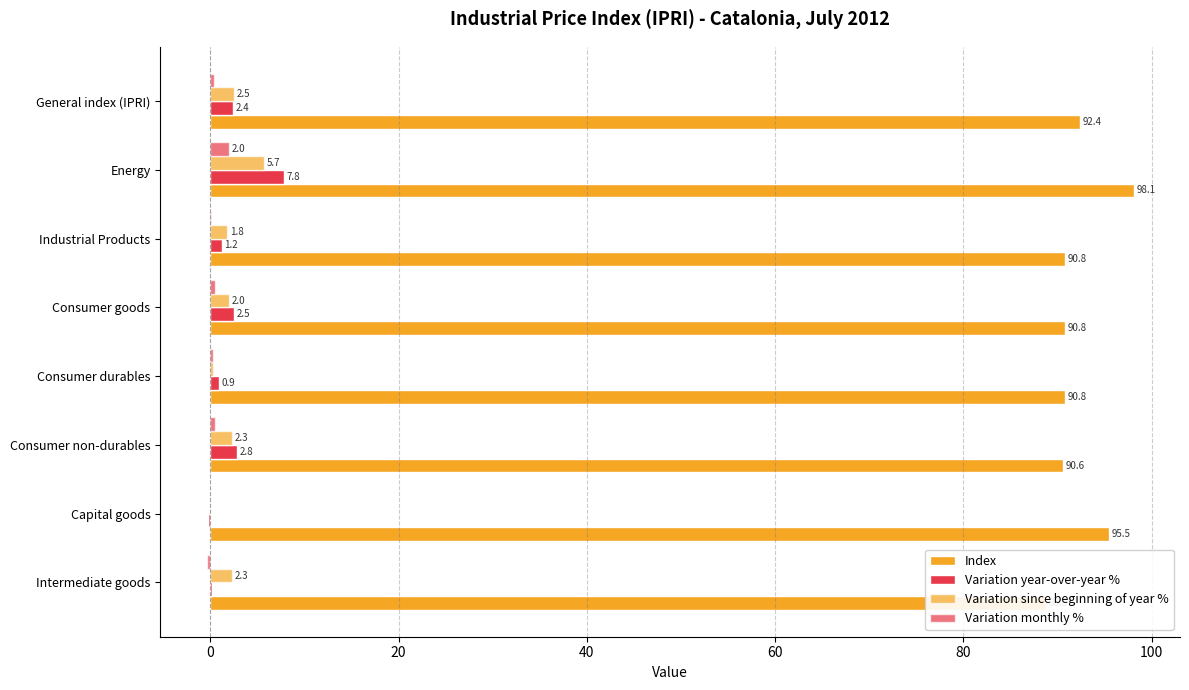

Is the value of Variation since beginning of year % at General index (IPRI) greater than the value of Variation monthly % at Intermediate goods?

Yes